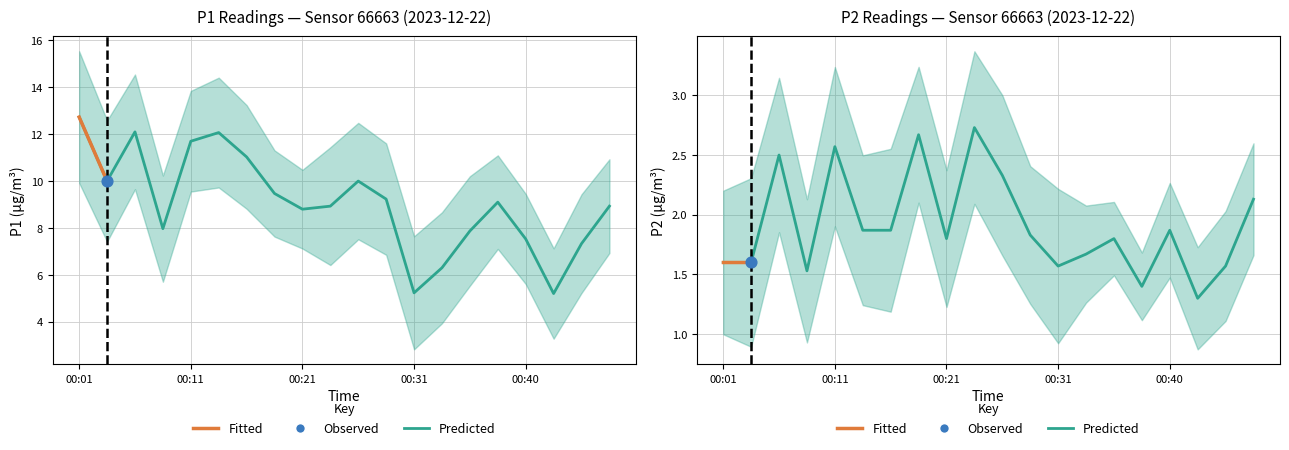

Which series contains the highest Y value?

P1